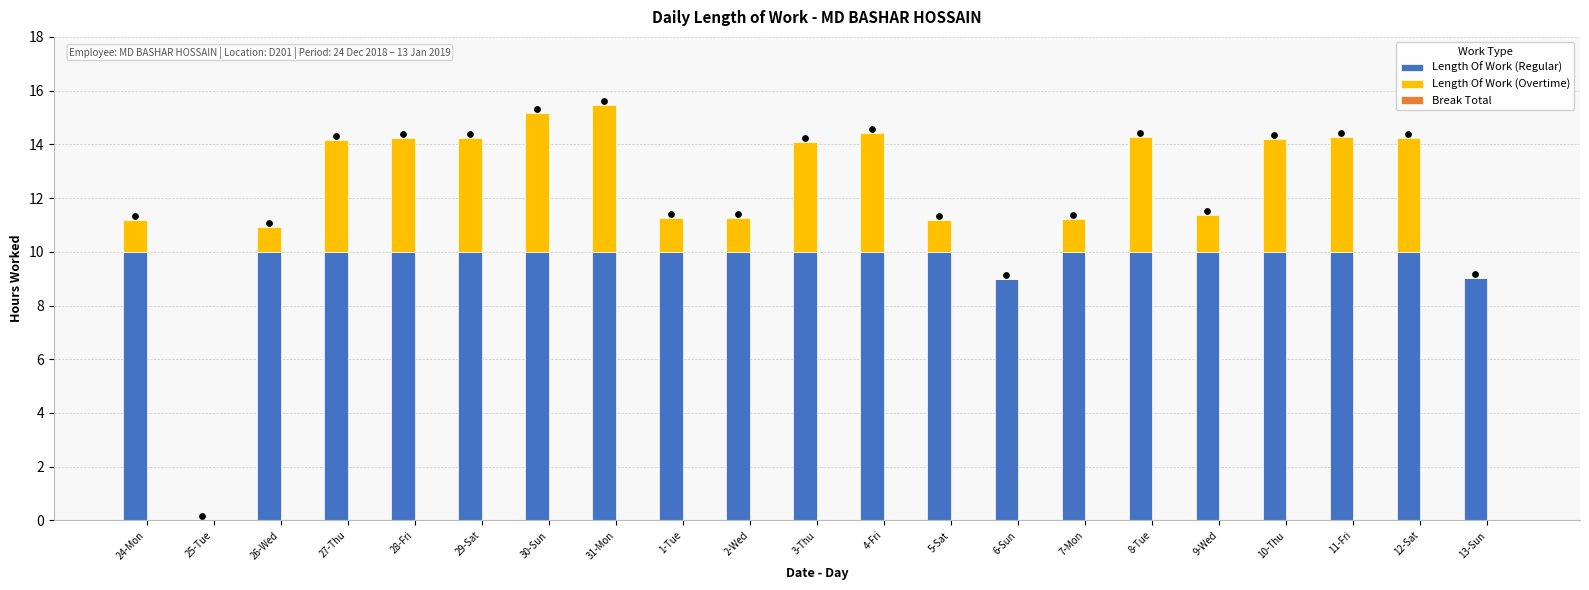

Which series has the largest total across all categories?

Length Of Work (Regular)